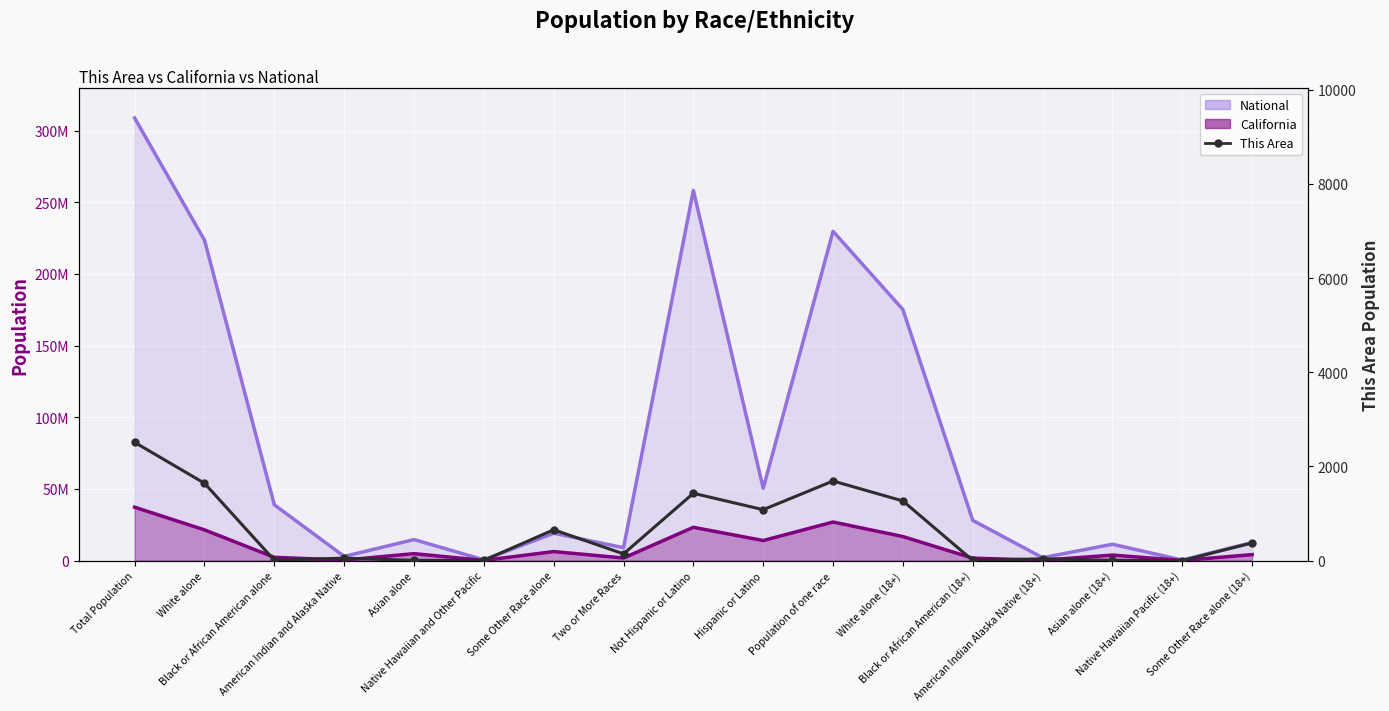

Reading left to right, list all the values displayed in this chart.

2512	1643	8	53	4	5	656	143	1430	1082	1691	1267	4	39	4	2	375